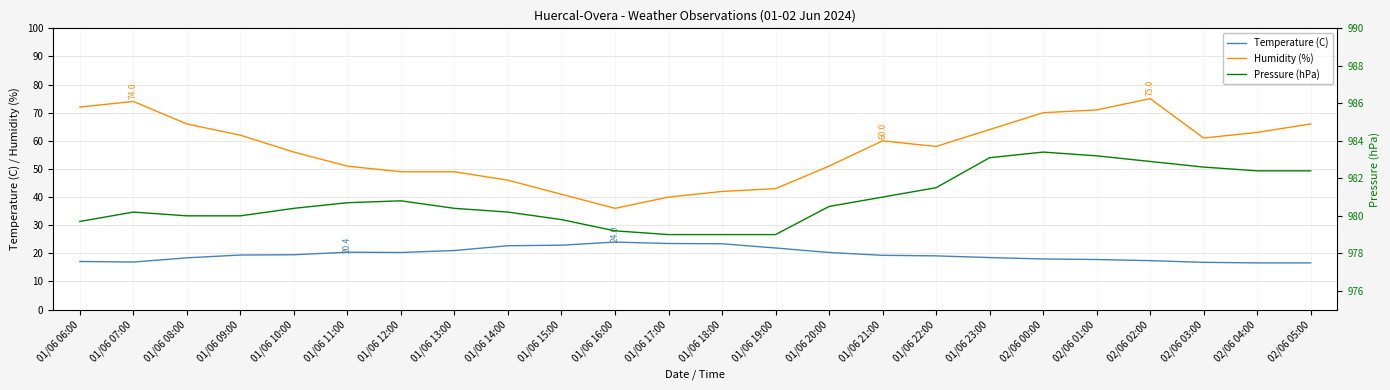

Reading left to right, list all the values displayed in this chart.

Temperature (C): 01/06 06:00=17.1	01/06 07:00=16.9	01/06 08:00=18.4	01/06 09:00=19.4	01/06 10:00=19.5	01/06 11:00=20.4	01/06 12:00=20.3	01/06 13:00=21.0	01/06 14:00=22.7	01/06 15:00=22.9	01/06 16:00=24.0	01/06 17:00=23.5	01/06 18:00=23.4	01/06 19:00=21.9	01/06 20:00=20.3	01/06 21:00=19.3	01/06 22:00=19.1	01/06 23:00=18.5	02/06 00:00=18.0	02/06 01:00=17.8	02/06 02:00=17.4	02/06 03:00=16.8	02/06 04:00=16.6	02/06 05:00=16.6
Humidity (%): 01/06 06:00=72.0	01/06 07:00=74.0	01/06 08:00=66.0	01/06 09:00=62.0	01/06 10:00=56.0	01/06 11:00=51.0	01/06 12:00=49.0	01/06 13:00=49.0	01/06 14:00=46.0	01/06 15:00=41.0	01/06 16:00=36.0	01/06 17:00=40.0	01/06 18:00=42.0	01/06 19:00=43.0	01/06 20:00=51.0	01/06 21:00=60.0	01/06 22:00=58.0	01/06 23:00=64.0	02/06 00:00=70.0	02/06 01:00=71.0	02/06 02:00=75.0	02/06 03:00=61.0	02/06 04:00=63.0	02/06 05:00=66.0
Pressure (hPa): 01/06 06:00=979.7	01/06 07:00=980.2	01/06 08:00=980.0	01/06 09:00=980.0	01/06 10:00=980.4	01/06 11:00=980.7	01/06 12:00=980.8	01/06 13:00=980.4	01/06 14:00=980.2	01/06 15:00=979.8	01/06 16:00=979.2	01/06 17:00=979.0	01/06 18:00=979.0	01/06 19:00=979.0	01/06 20:00=980.5	01/06 21:00=981.0	01/06 22:00=981.5	01/06 23:00=983.1	02/06 00:00=983.4	02/06 01:00=983.2	02/06 02:00=982.9	02/06 03:00=982.6	02/06 04:00=982.4	02/06 05:00=982.4